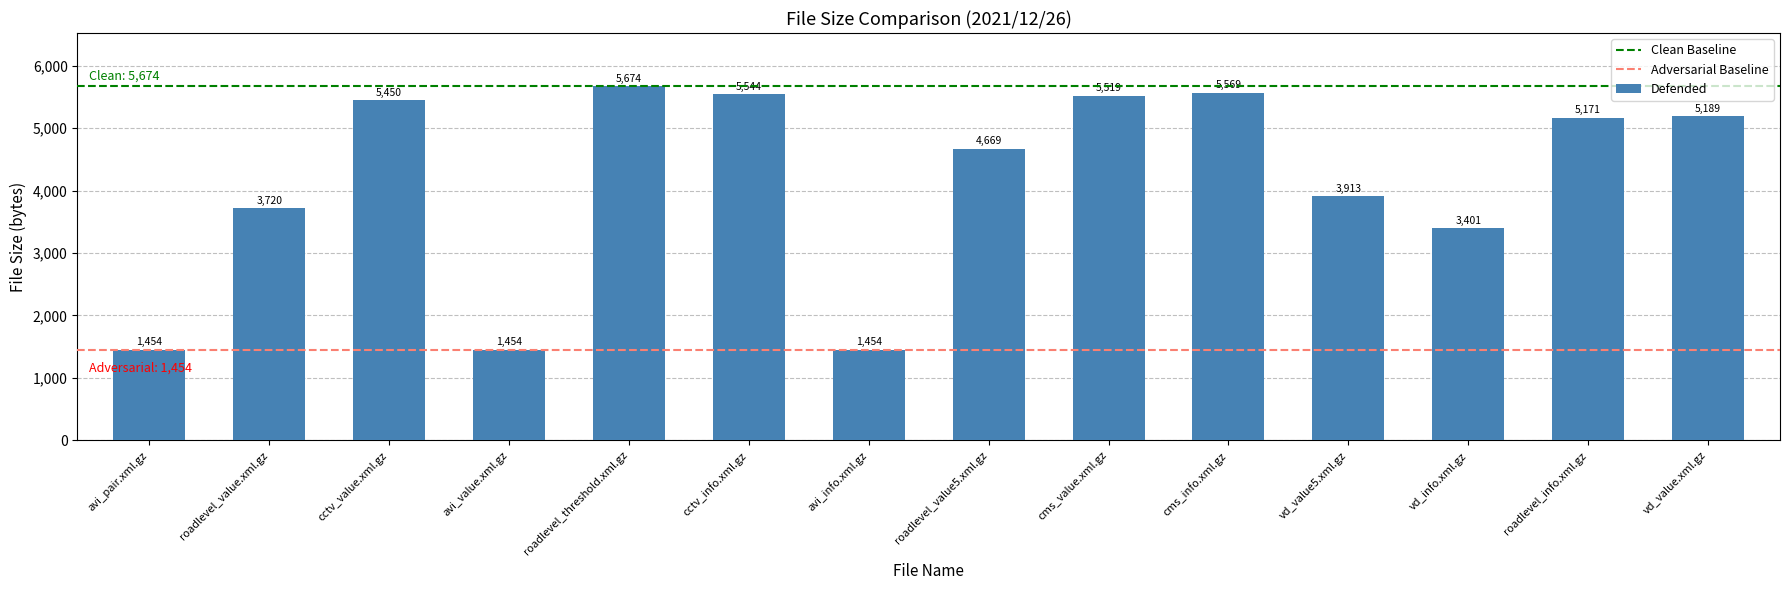

What is the average value?

4156